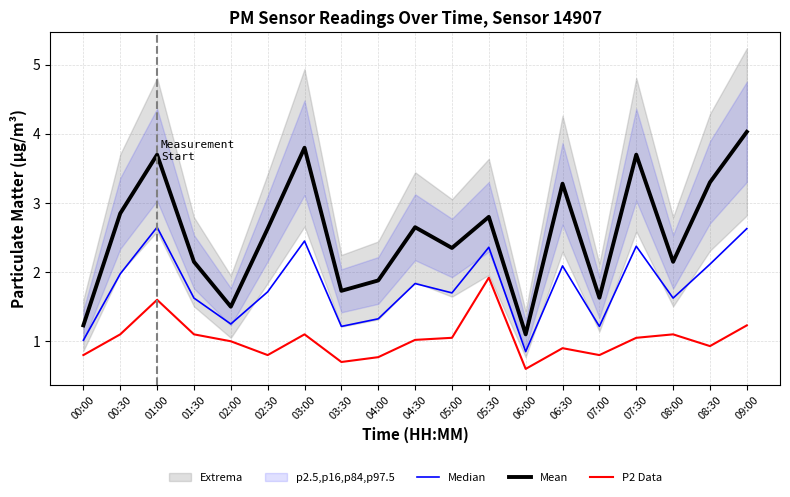

What is the average value of the Median series?

1.8